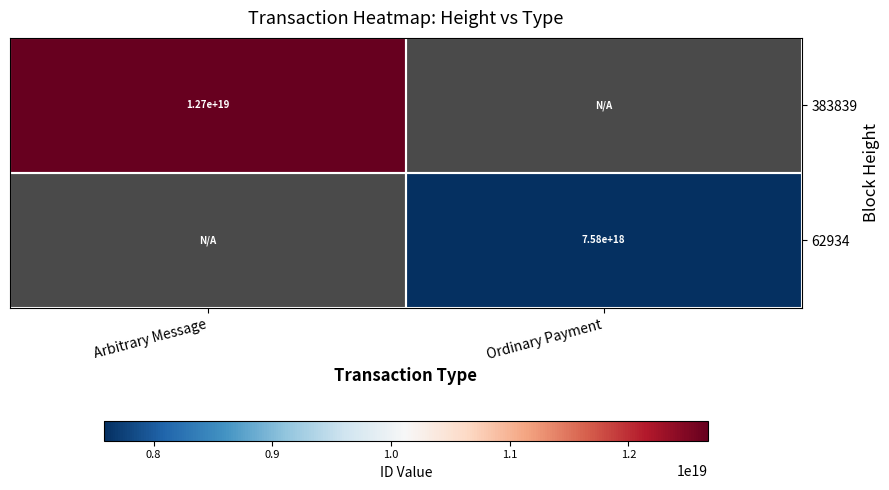

Is it true that 383839 equals 17193238056681310208.0 at Arbitrary Message?

False